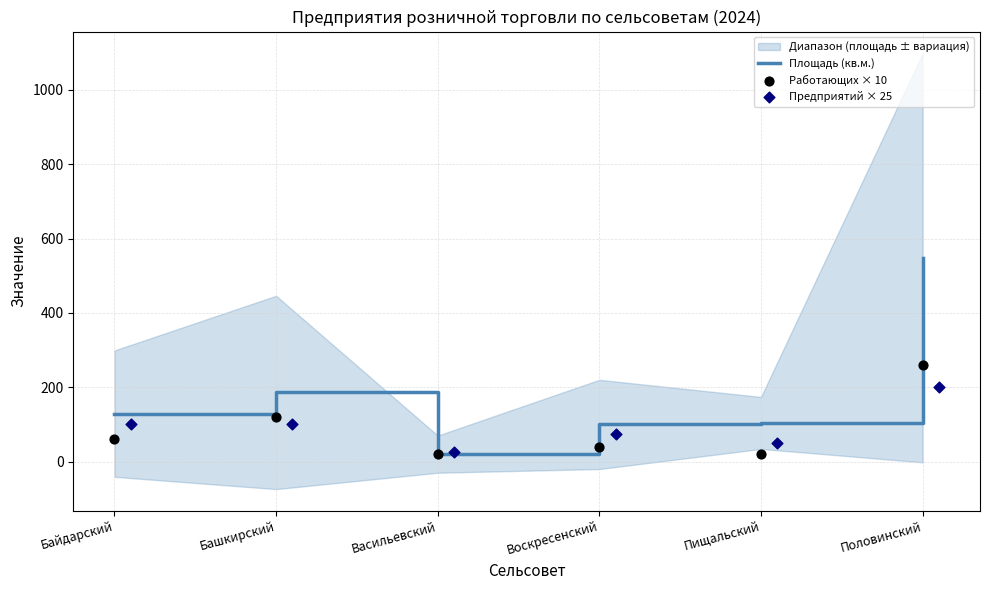

Which series has the largest Y range (max minus min)?

Площадь (кв.м.)